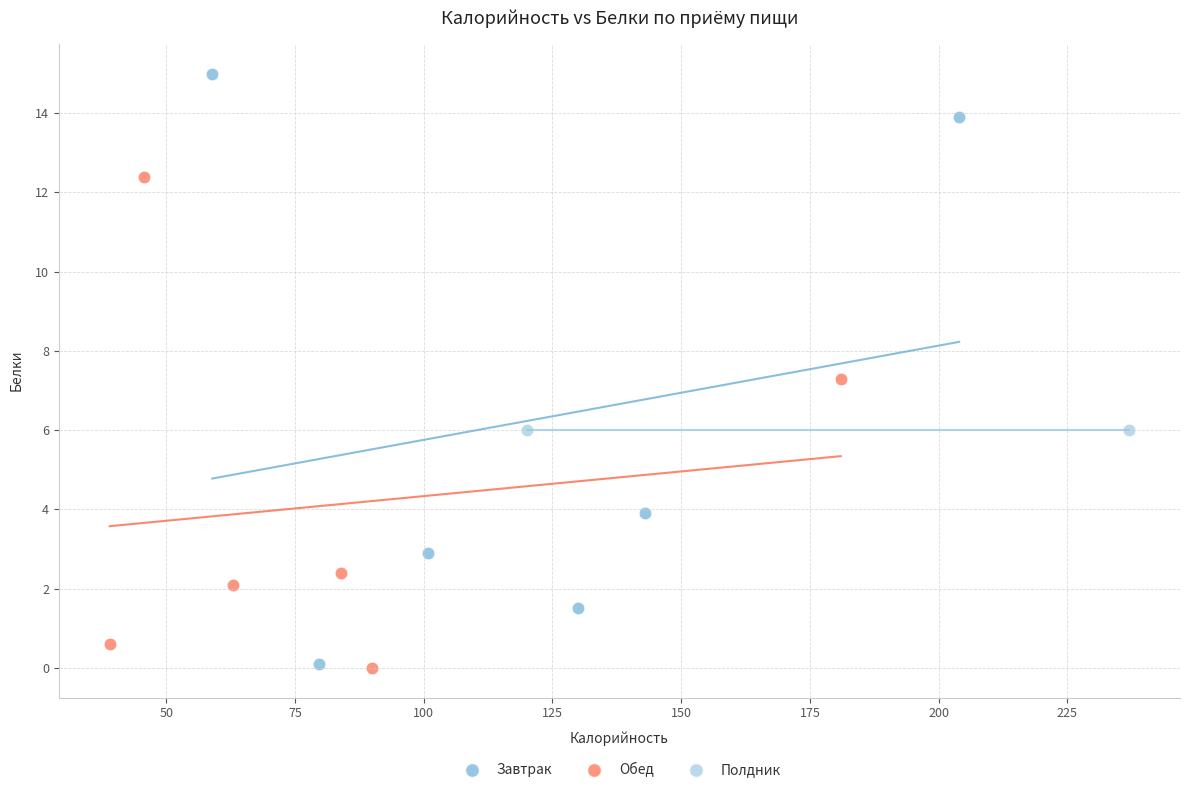

What are all the series names shown in the legend?

Завтрак, Обед, Полдник